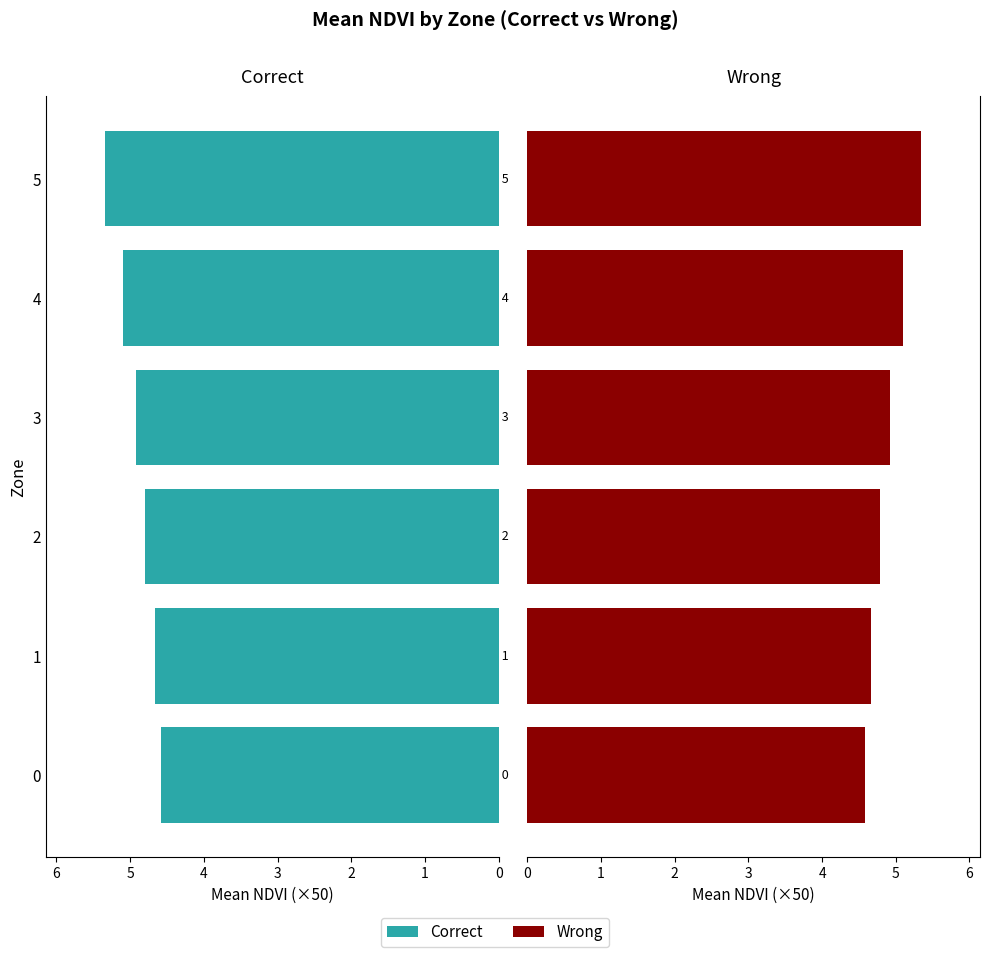

What is the value of the Wrong bar at the 3rd from the left?

4.8